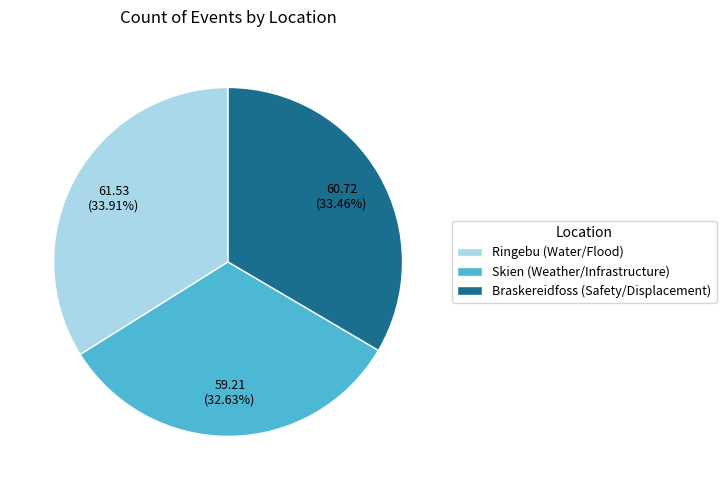

What percentage is the Braskereidfoss (Safety/Displacement) slice, to the nearest percent?

33%